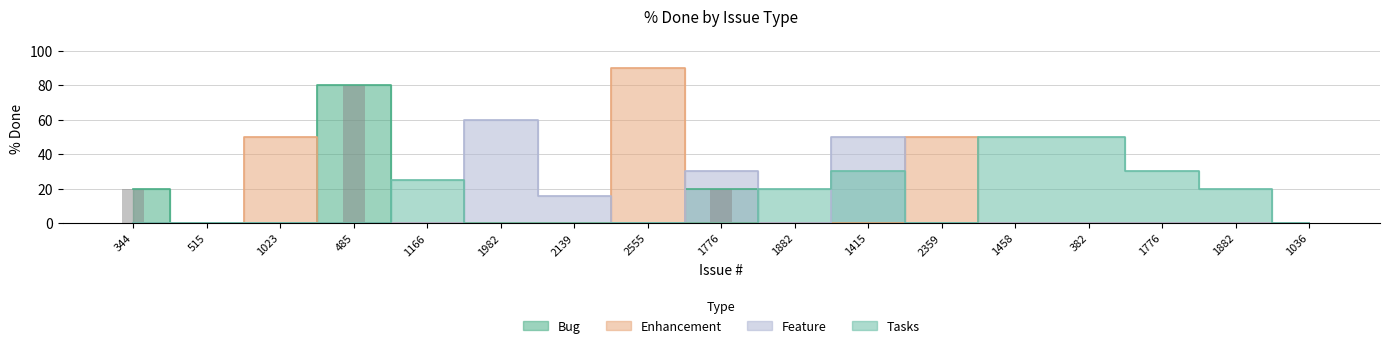

What is the sum of all Bug values?

120